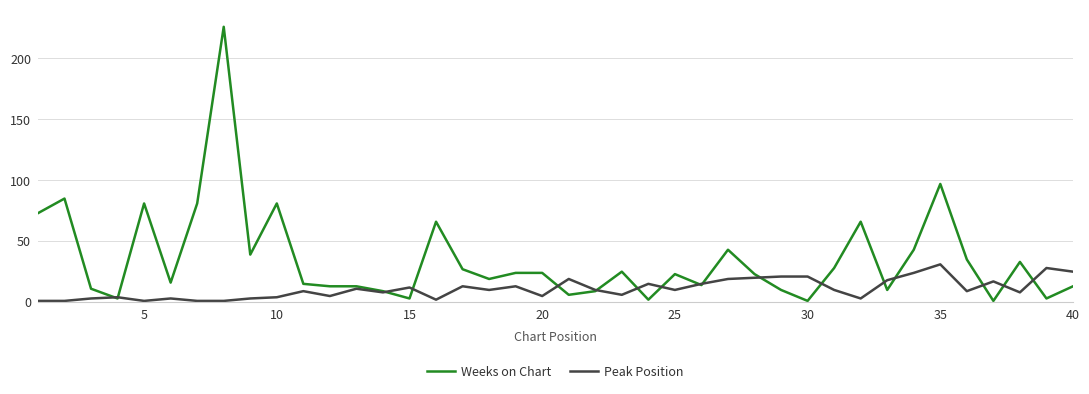

True or false: Peak Position and Weeks on Chart intersect in this chart.

True